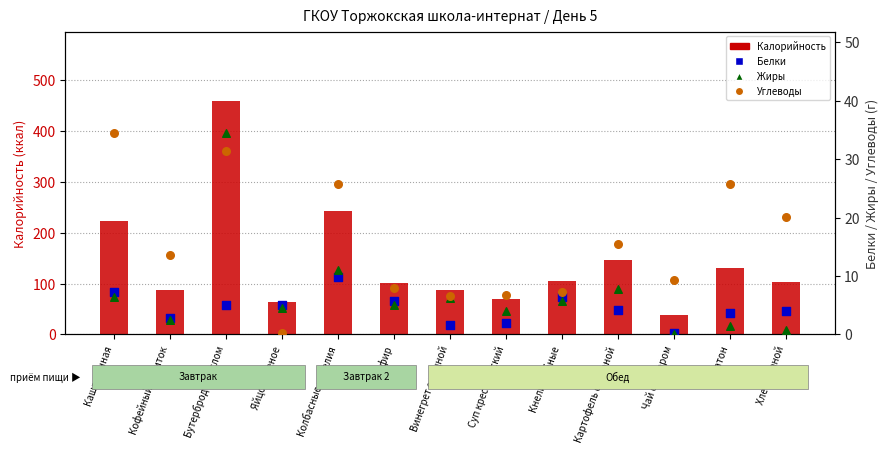

Which series reaches the maximum Y coordinate?

Калорийность